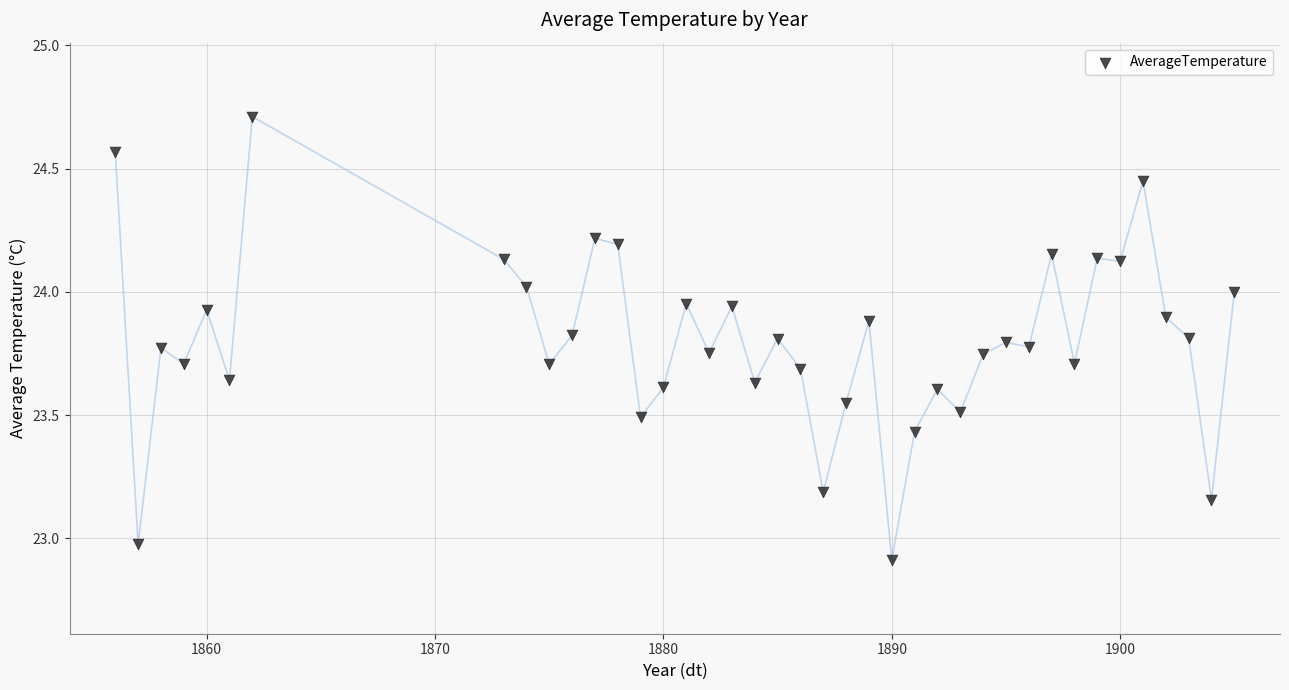

What is the range of X values (max minus min)?

49.0